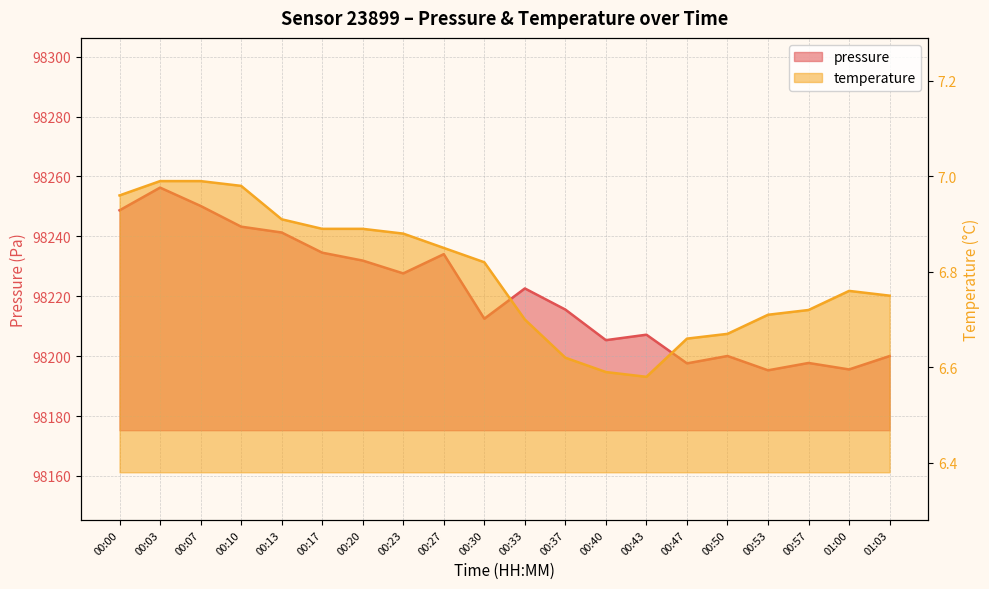

Is it true that temperature equals 6.7 at 00:50?

True